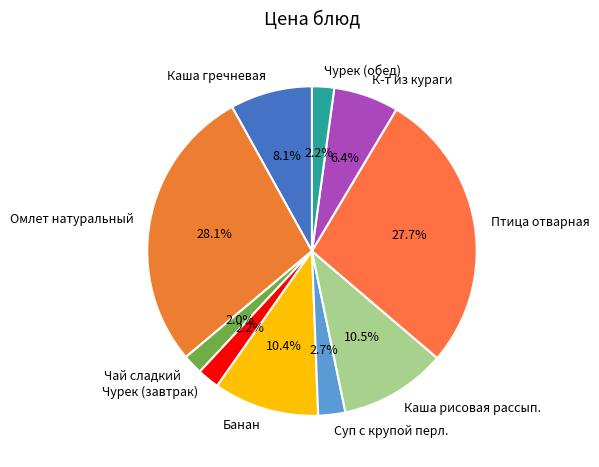

Is it true that Чурек (завтрак) is 16% of the pie?

False